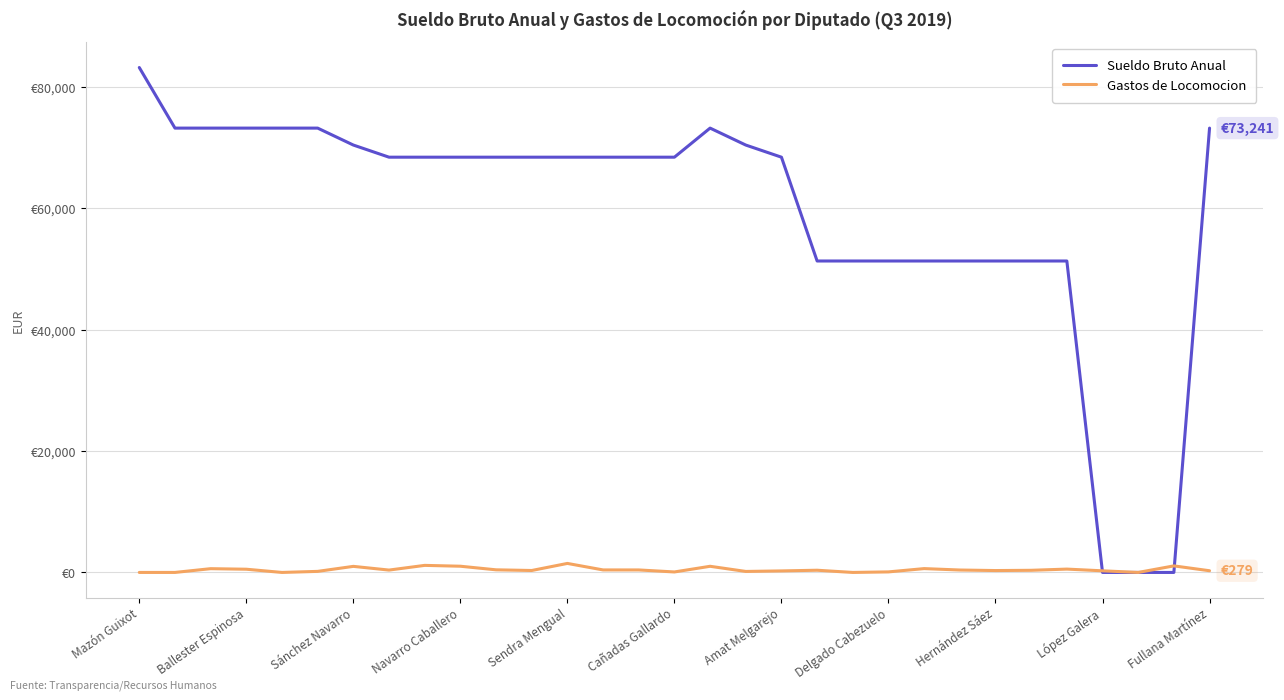

What are all the series names shown in the legend?

Sueldo Bruto Anual, Gastos de Locomocion